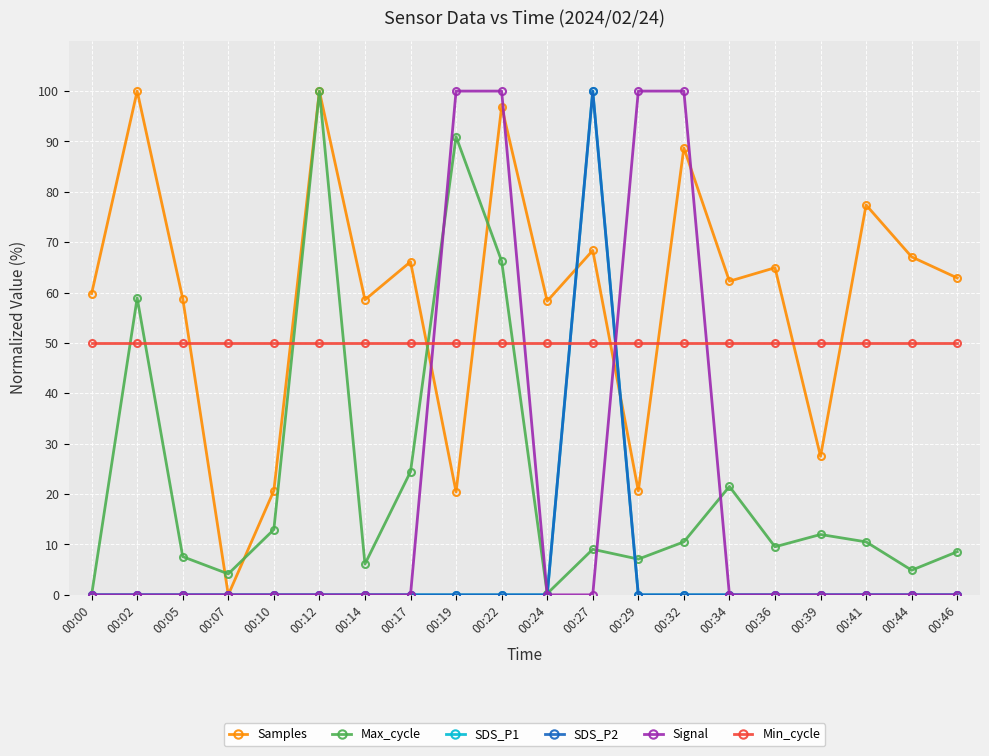

What is the difference between the highest and lowest values at 00:02?

100.0